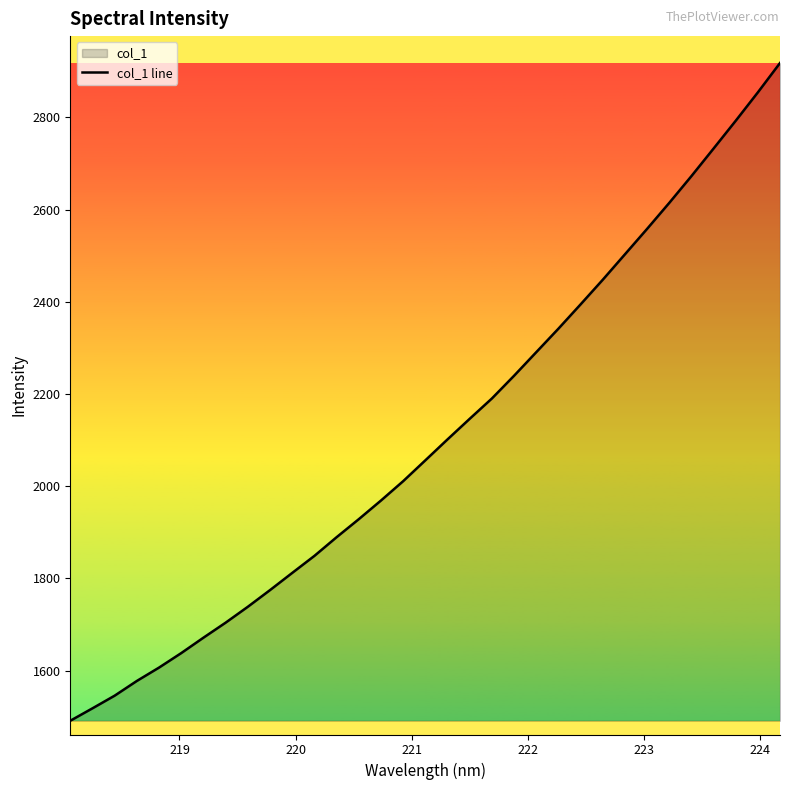

What is the difference between the maximum and minimum values?

1427.0